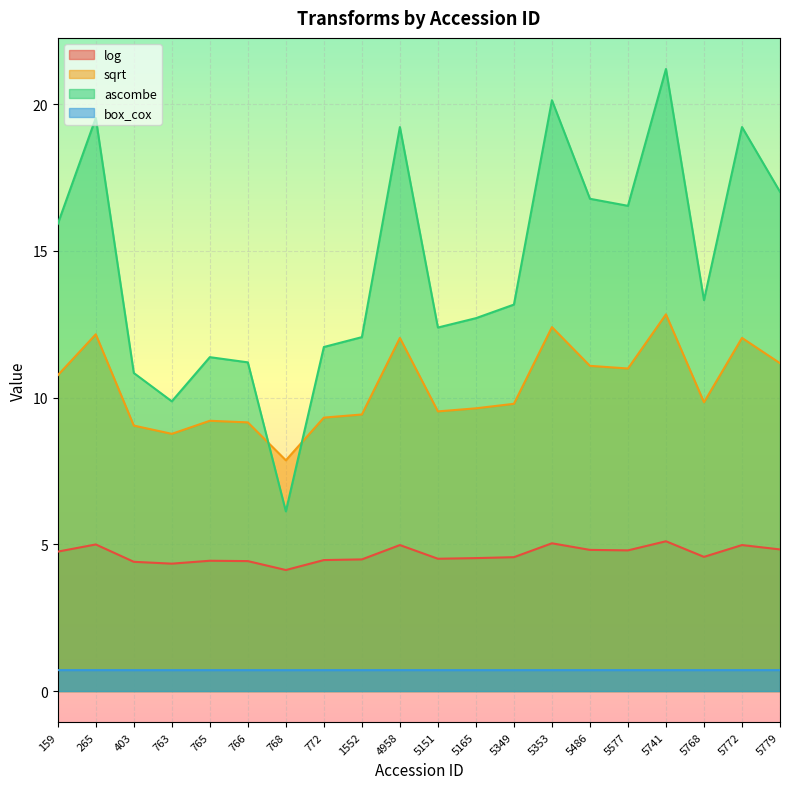

How many lines are shown in the chart?

4